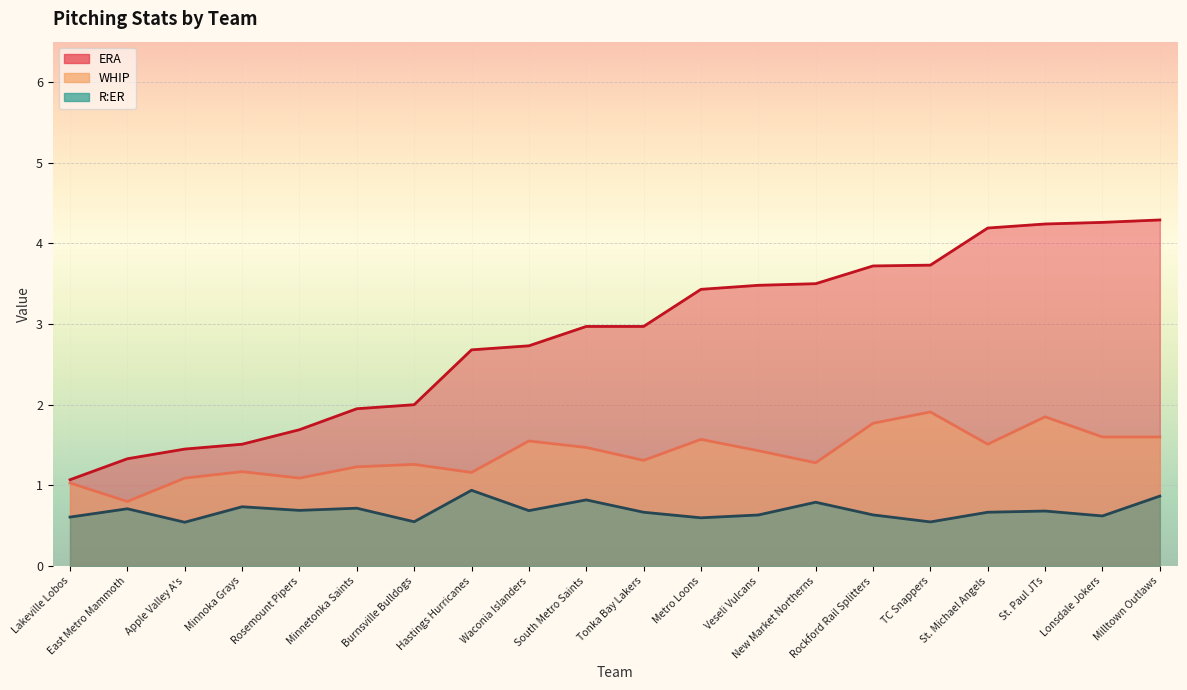

What is the average value of the WHIP series?

1.4